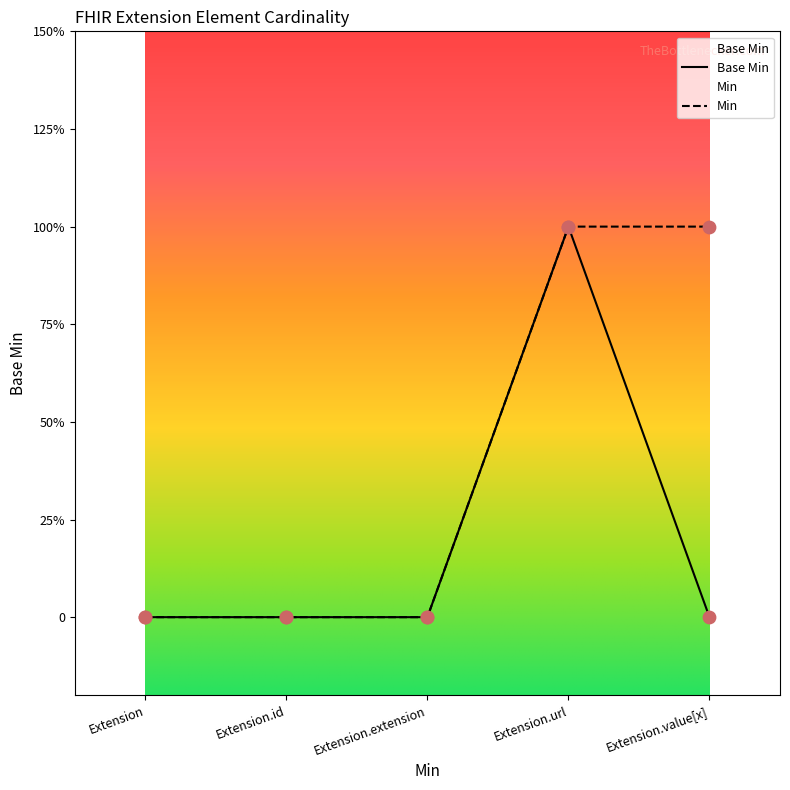

What is the change in value from Extension.url to Extension.value[x]?

-1